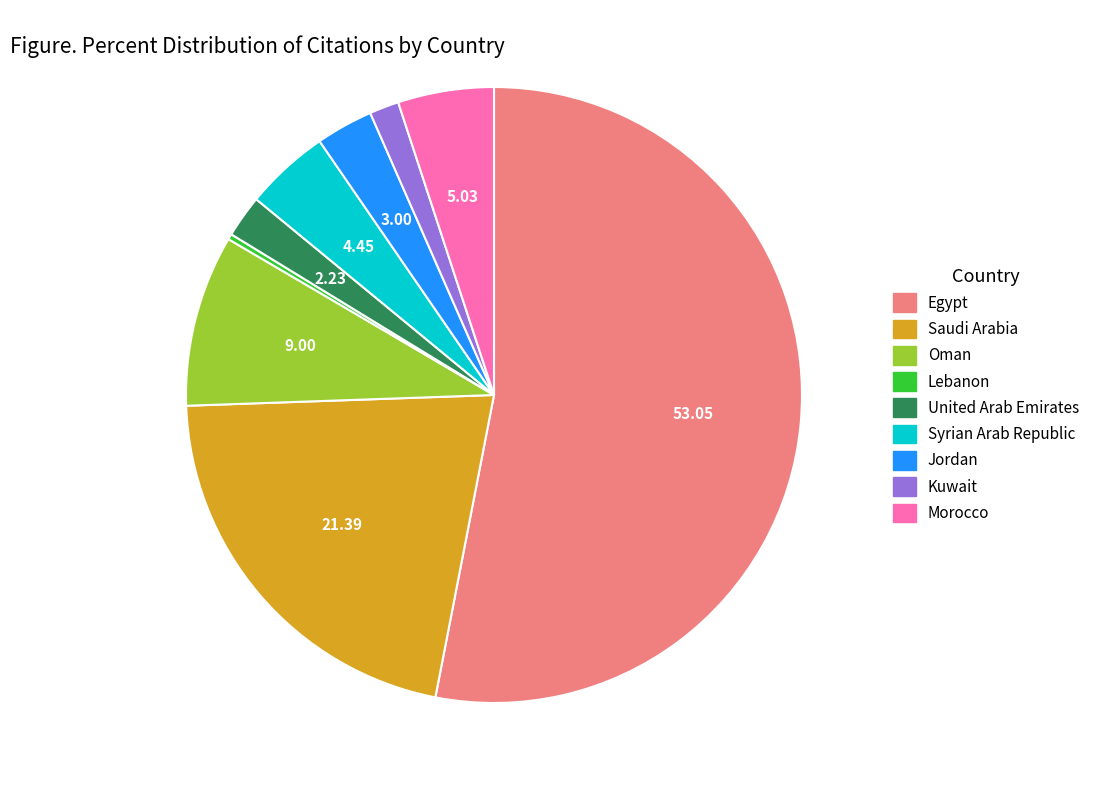

Approximately how many times larger is the value at United Arab Emirates compared to Jordan?

0.7